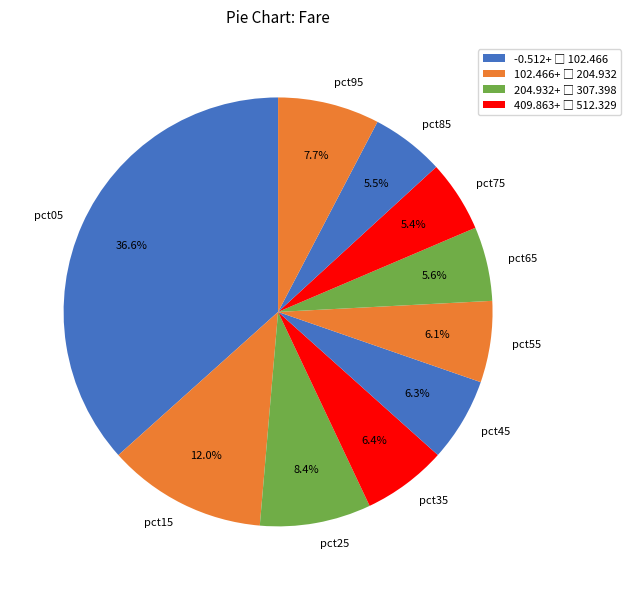

To the nearest percent, what is the average slice percentage?

10%